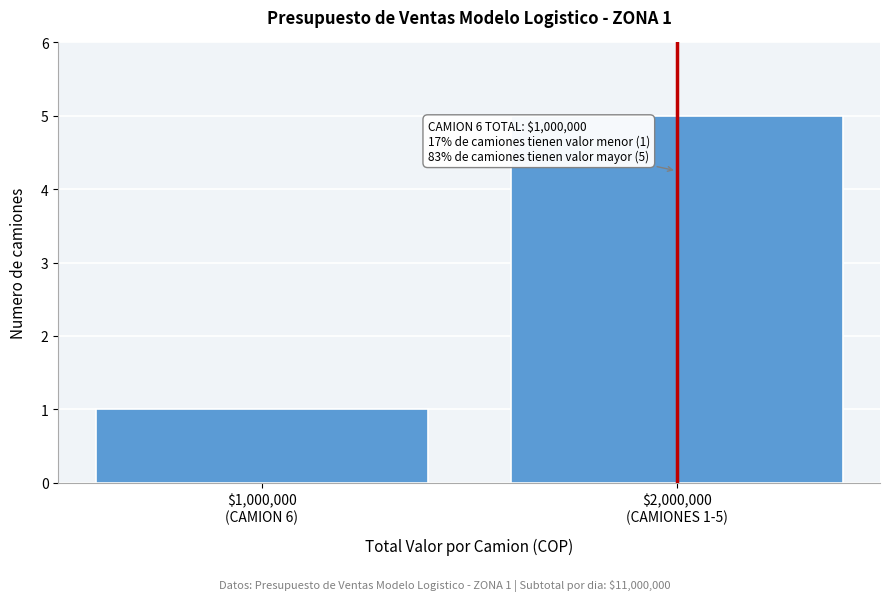

Reading left to right, what are all the values shown in this chart?

1	5